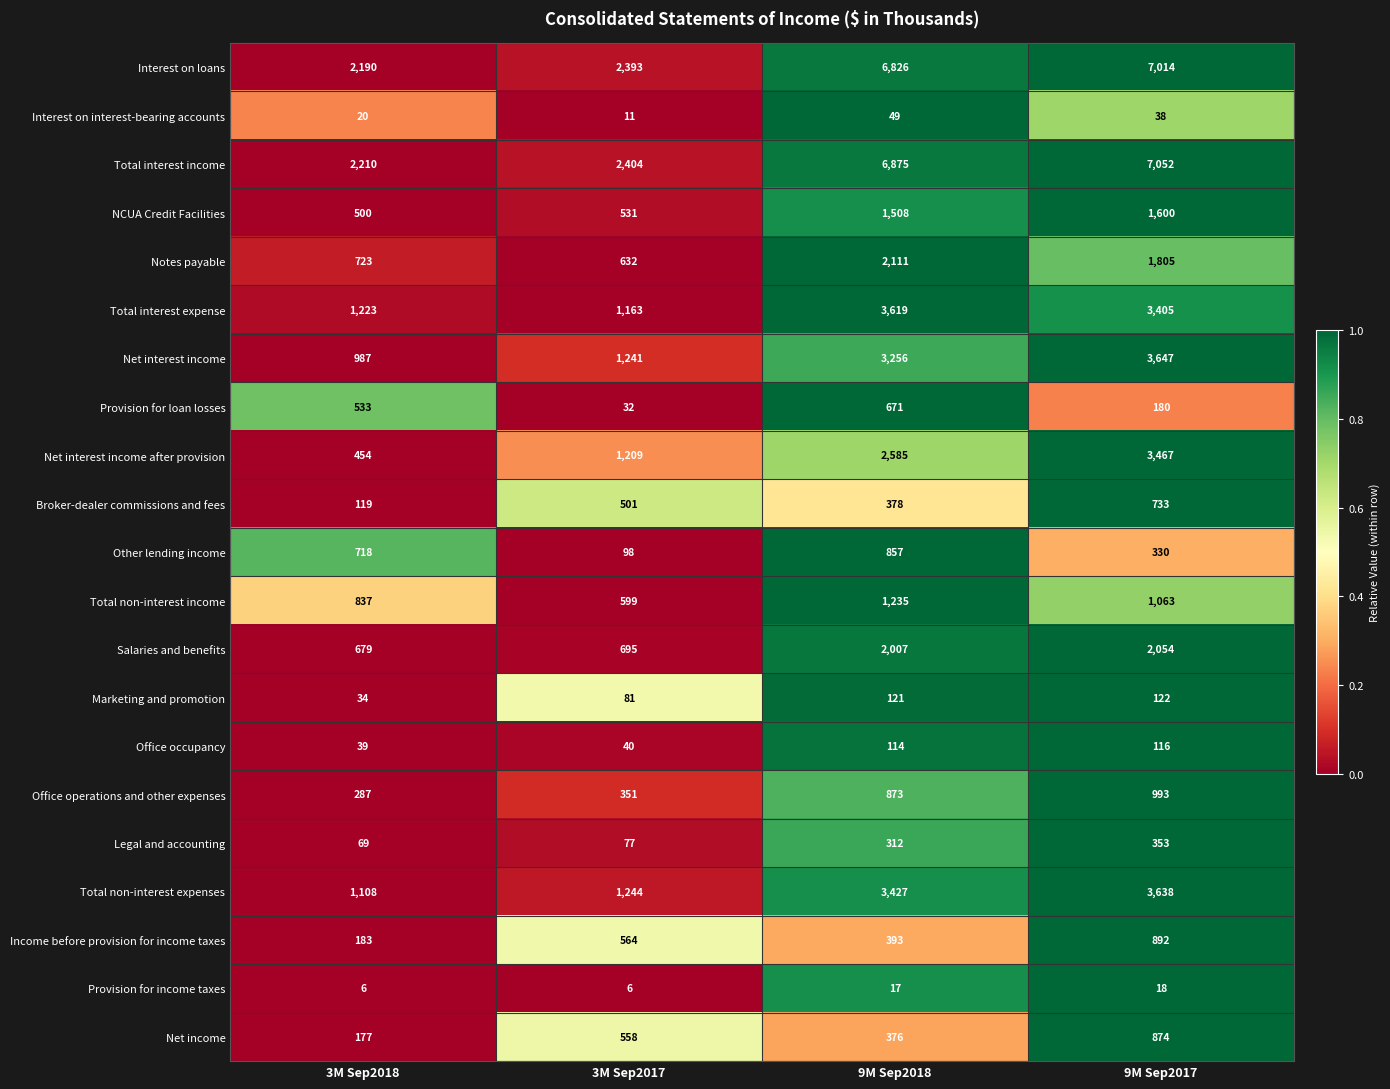

At which category is the sum across all series the highest?

9M Sep2017